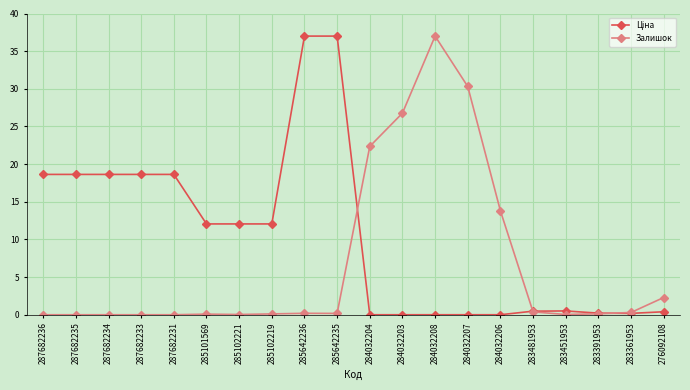

What is the difference between the highest and lowest values at 284032206?

13.8